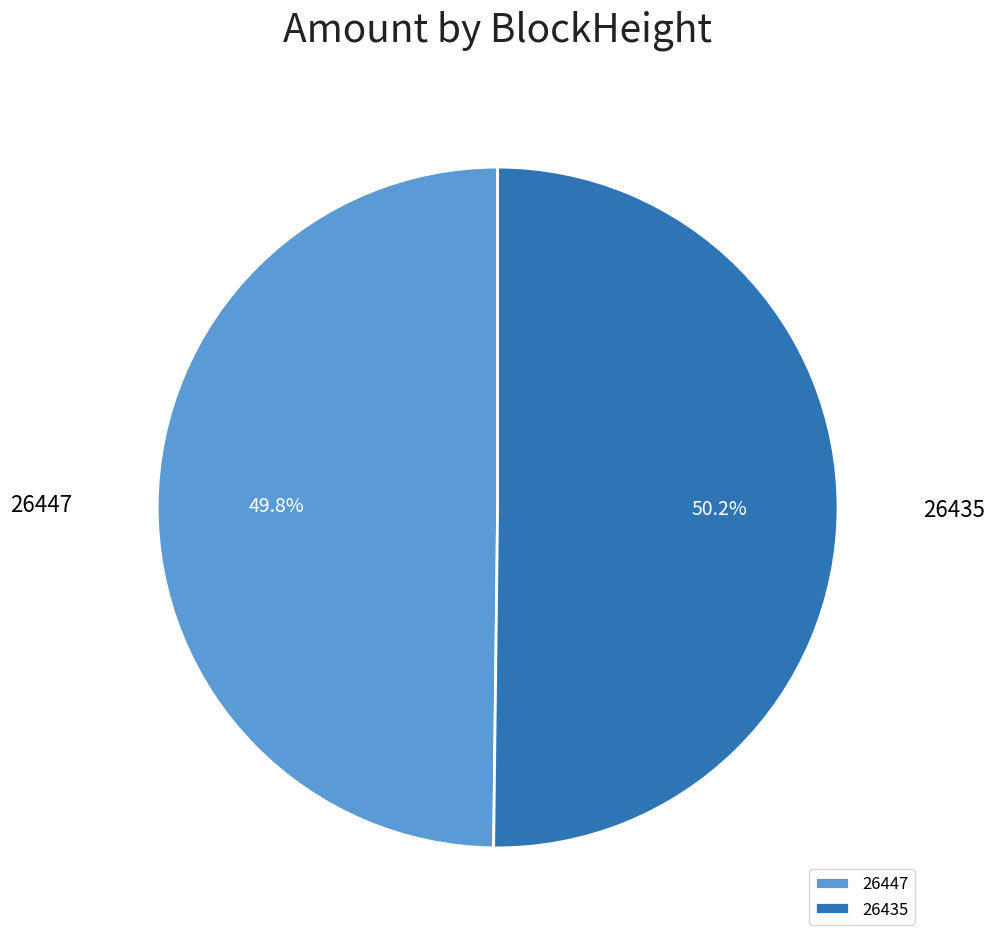

To the nearest percent, what is the average slice percentage?

50%